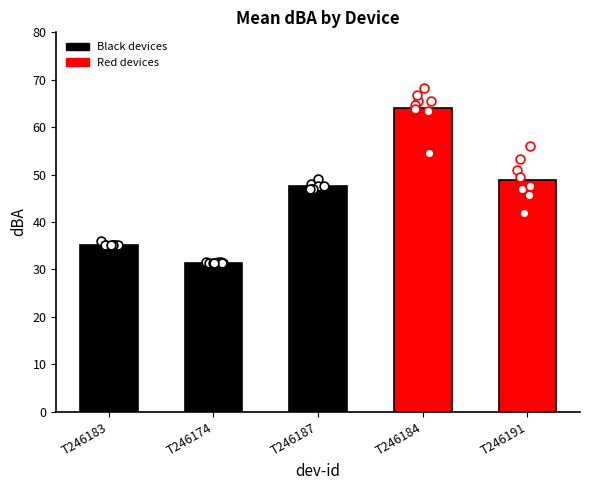

Is the value of TA120-T246174 at 5 greater than the value of TA120-T246183 at TA120-T246183?

No